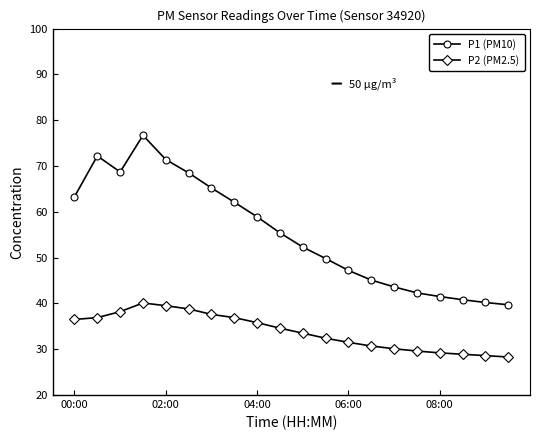

True or false: P1 (PM10) has more than 1 interior local peaks.

True